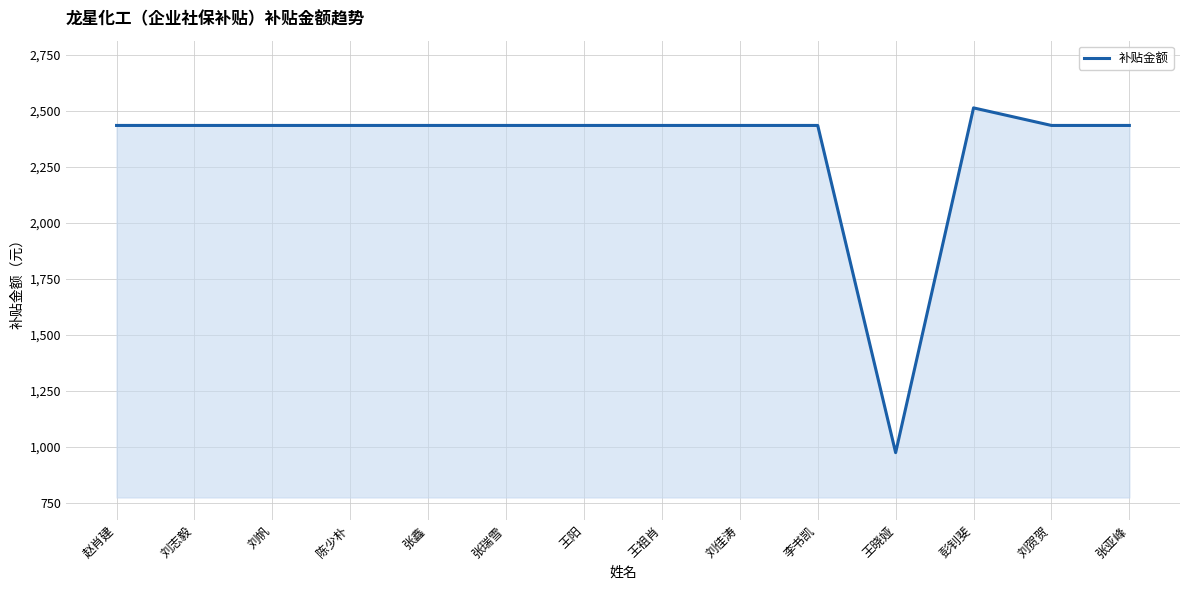

Is it true that the value at 刘志毅 is 2434.8?

True